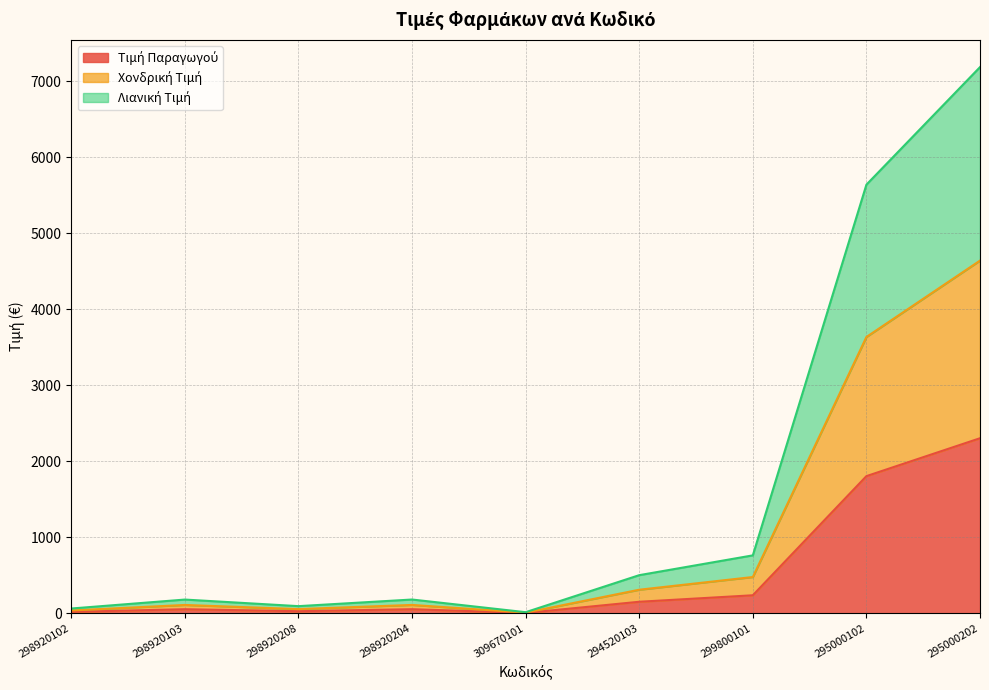

True or false: Λιανική Τιμή and Τιμή Παραγωγού intersect in this chart.

False